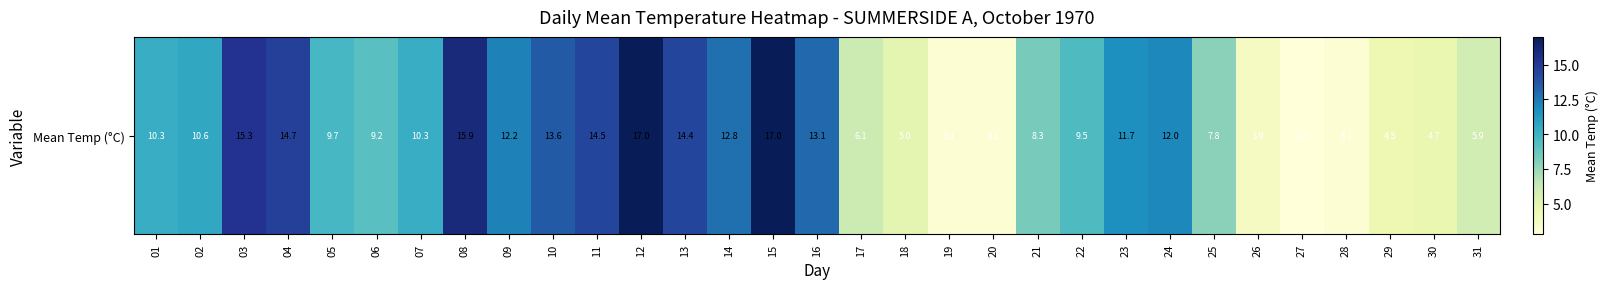

Reading left to right, extract all data points from this chart.

01=10.3	02=10.6	03=15.3	04=14.7	05=9.7	06=9.2	07=10.3	08=15.9	09=12.2	10=13.6	11=14.5	12=17.0	13=14.4	14=12.8	15=17.0	16=13.1	17=6.1	18=5.0	19=3.1	20=3.1	21=8.3	22=9.5	23=11.7	24=12.0	25=7.8	26=3.9	27=2.8	28=3.1	29=4.5	30=4.7	31=5.9